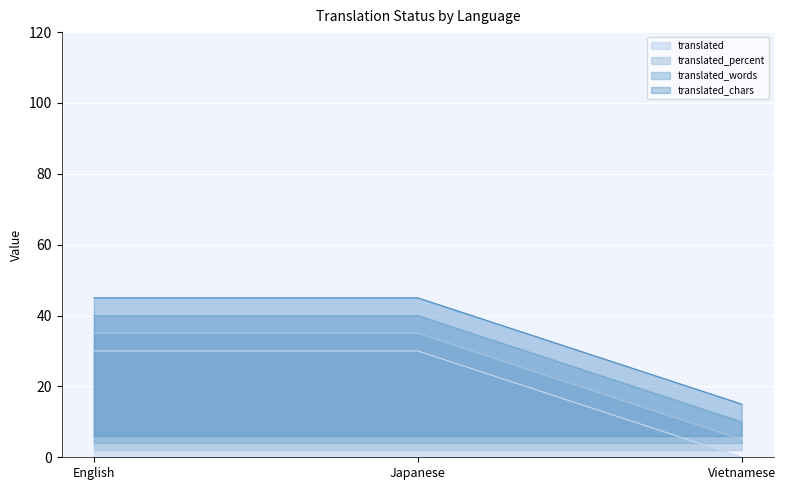

Rank the series by their average value, from highest to lowest.

translated_chars, translated_words, translated_percent, translated